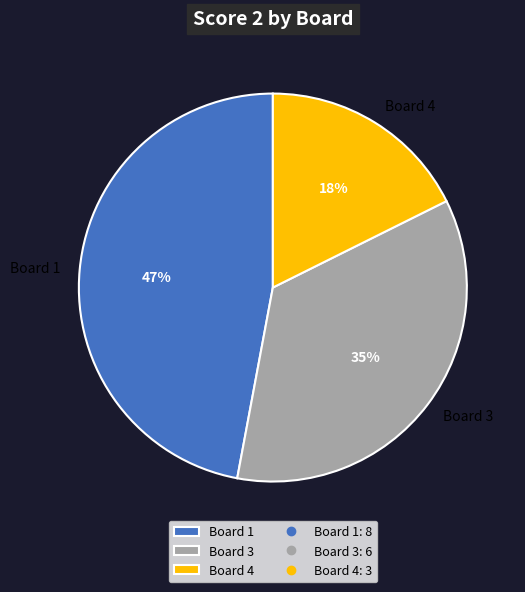

Which slice is the largest?

Board 1